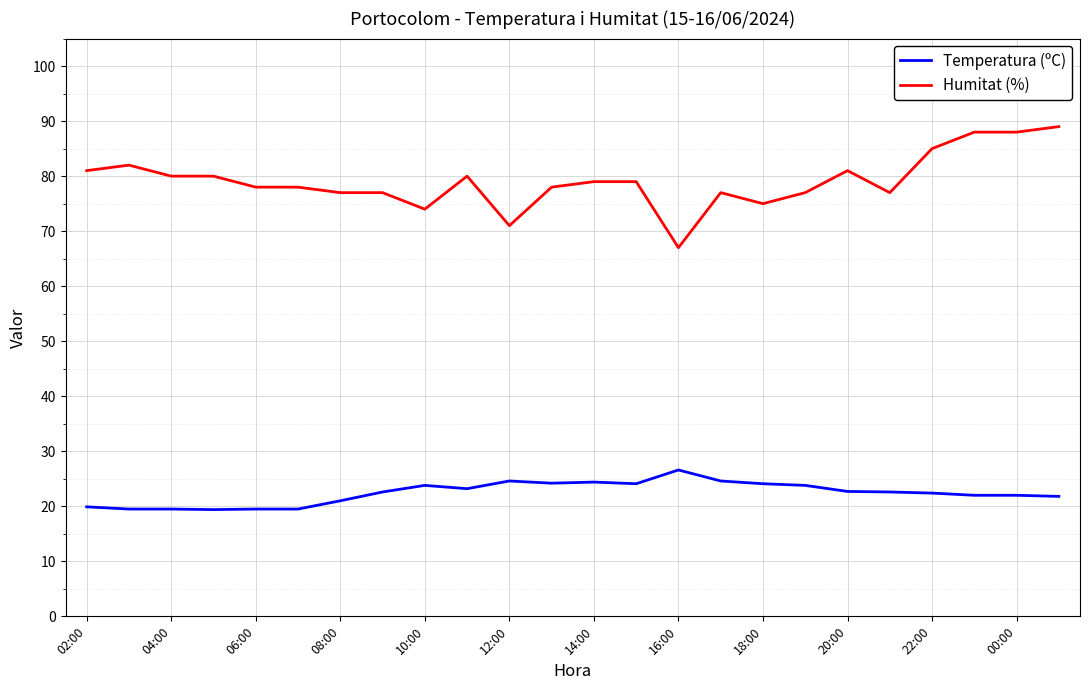

List the series in order of their overall mean, lowest first.

Temperatura (ºC), Humitat (%)